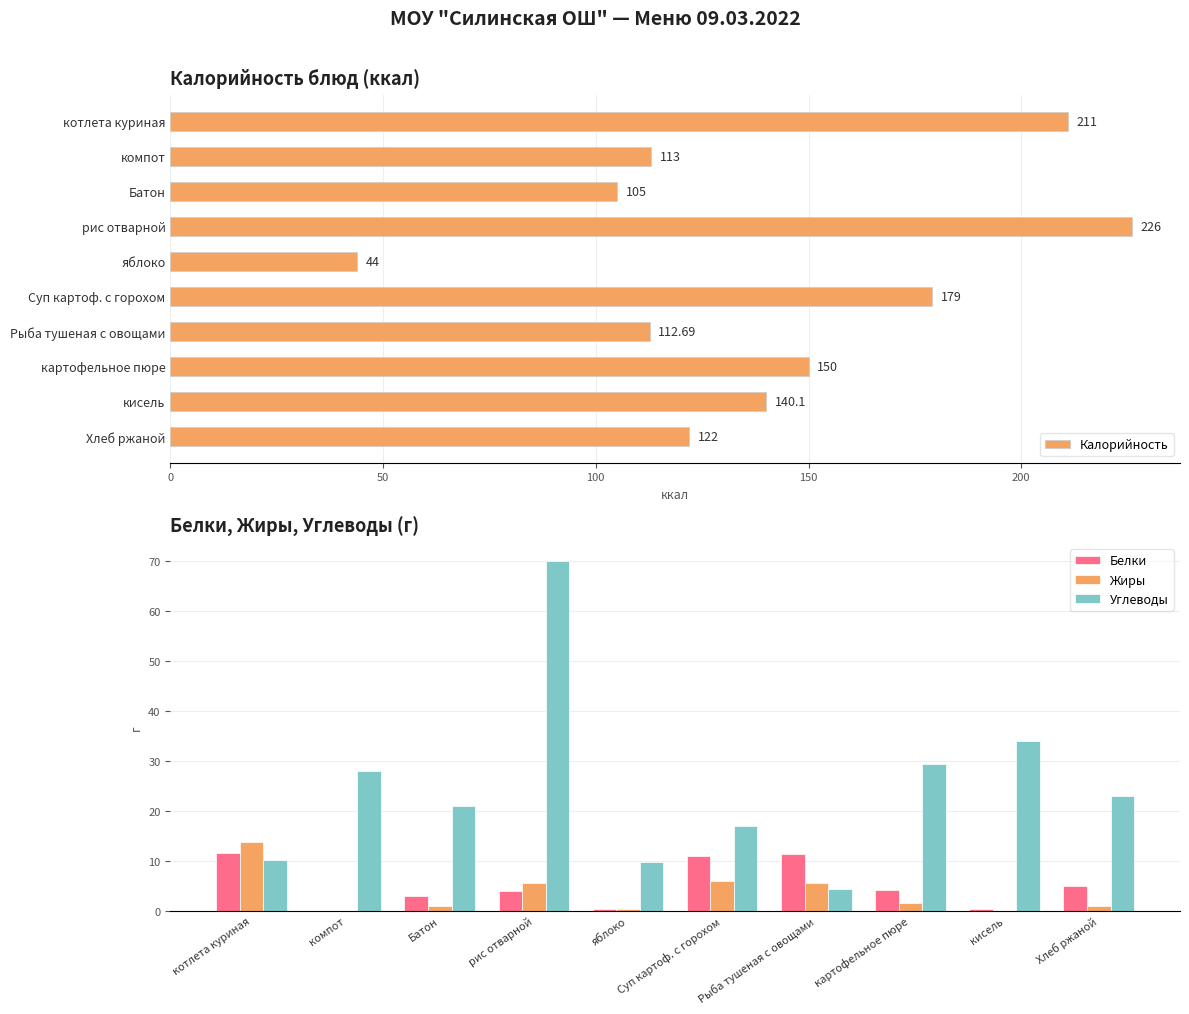

Which series has the widest spread of values?

Калорийность